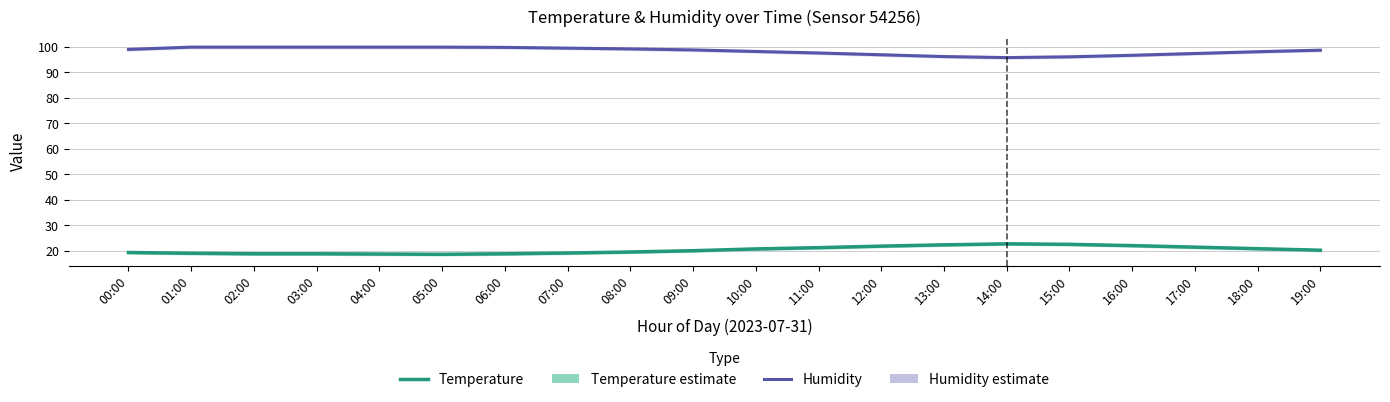

At which category is the sum across all series the highest?

01:00